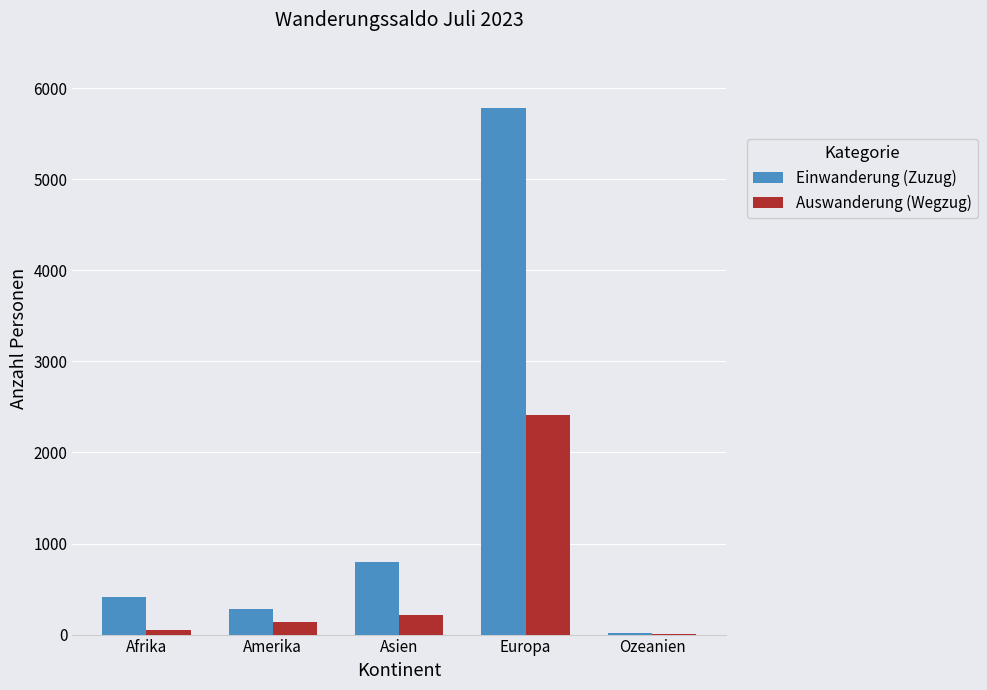

What is the difference between the Einwanderung (Zuzug) values at Ozeanien and Asien?

773